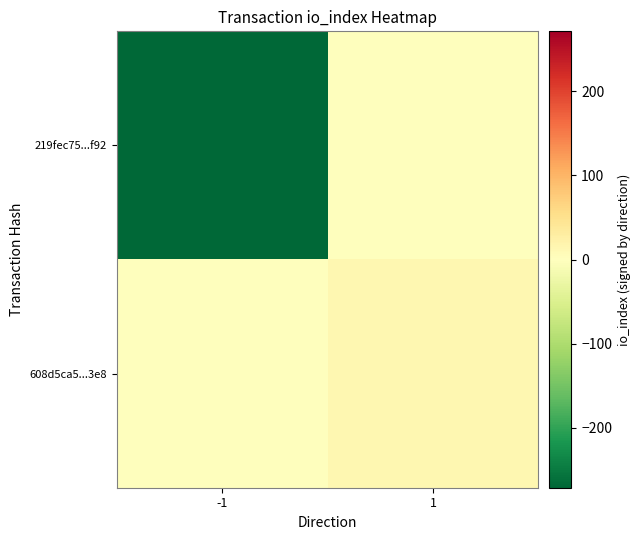

Reading left to right, extract all data points from this chart.

219fec75...f92: -1=-271	1=0
608d5ca5...3e8: -1=0	1=13